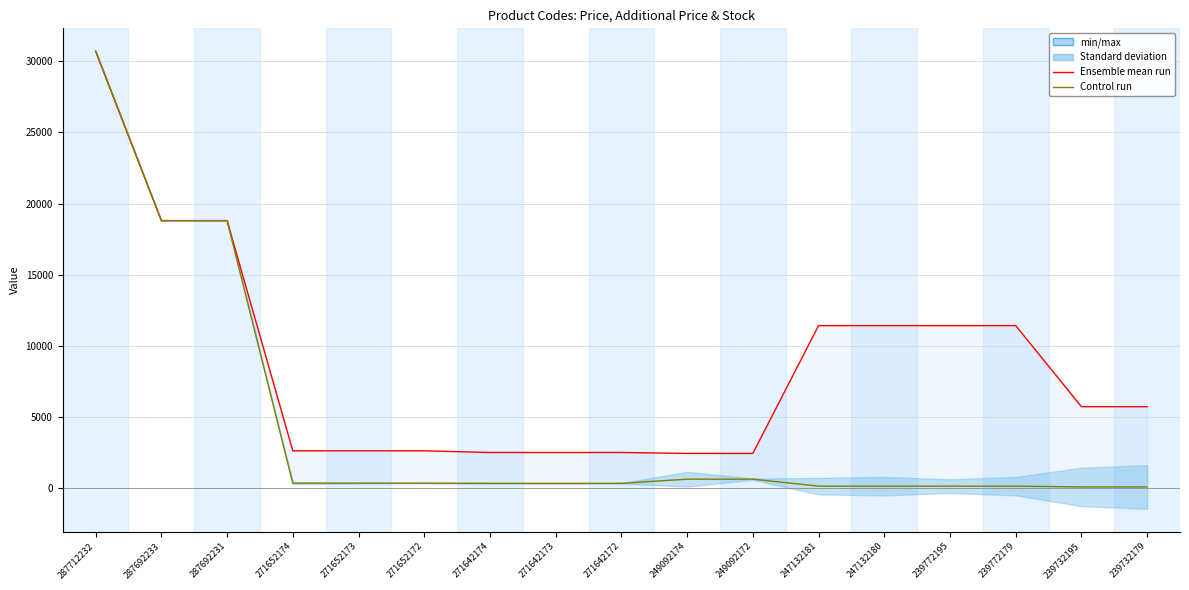

At how many categories does at least one series exceed 30550?

1